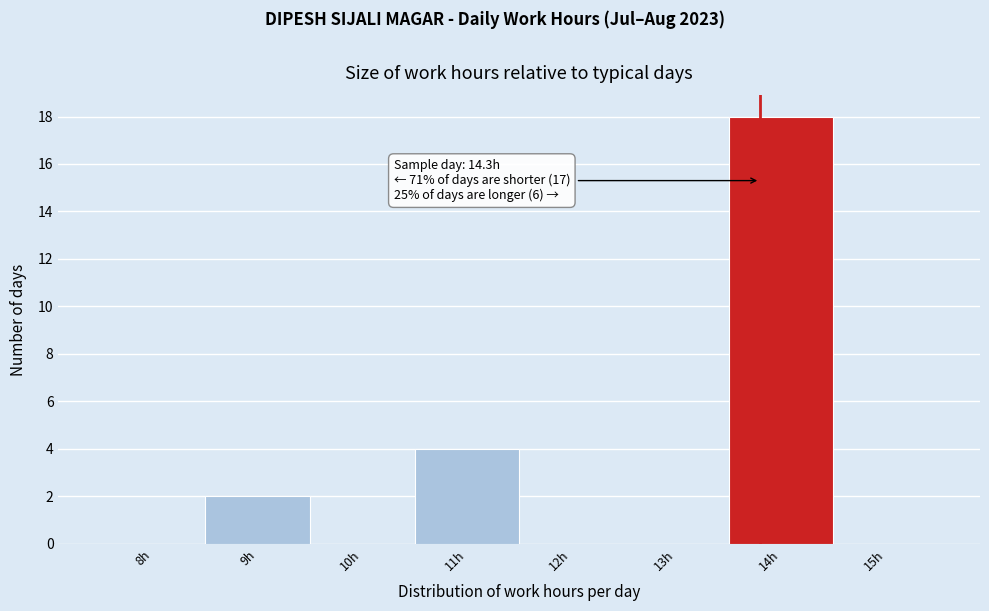

Reading right to left, list all the values displayed in this chart.

15h=0	14h=18	13h=0	12h=0	11h=4	10h=0	9h=2	8h=0